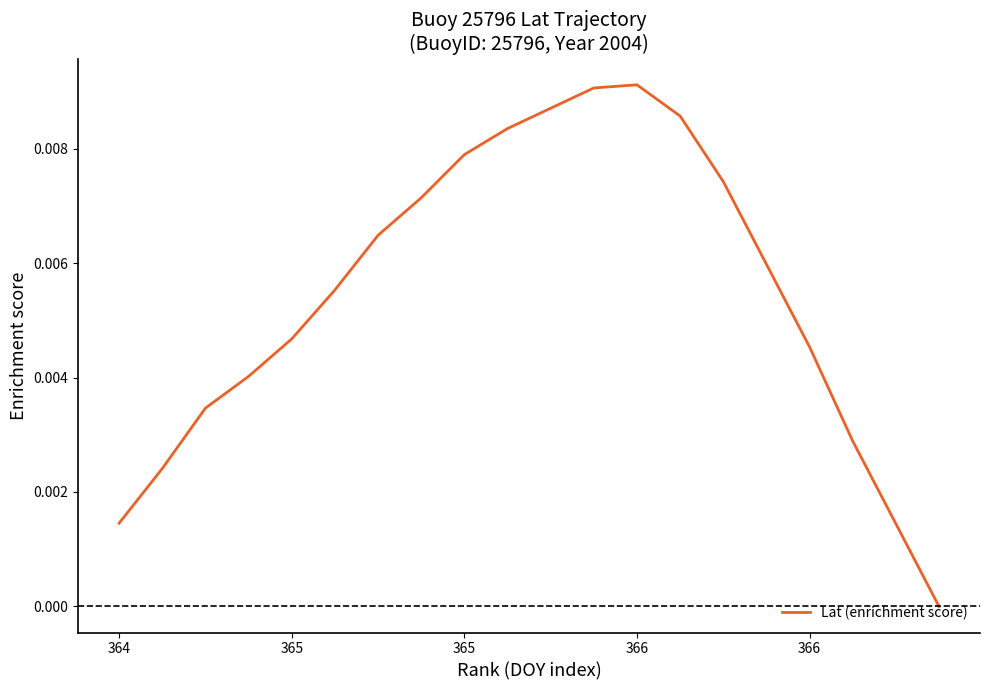

Rank the categories by value from highest to lowest.

12, 11, 10, 13, 9, 8, 14, 7, 6, 15, 5, 366, 16, 366, 365, 17, 365, 364, 18, 19